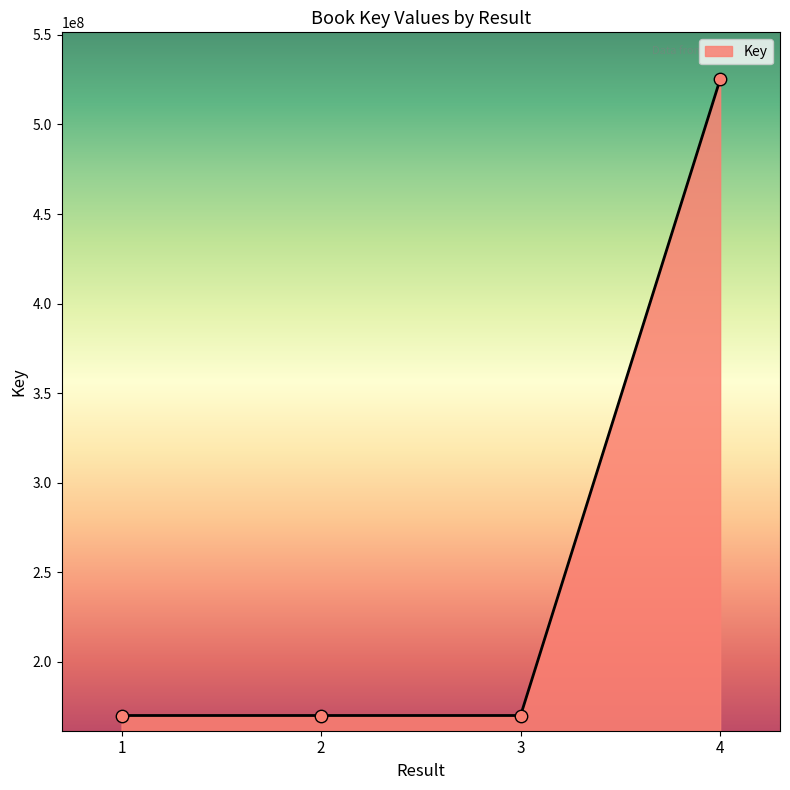

Between 3 and 4, which is larger?

4